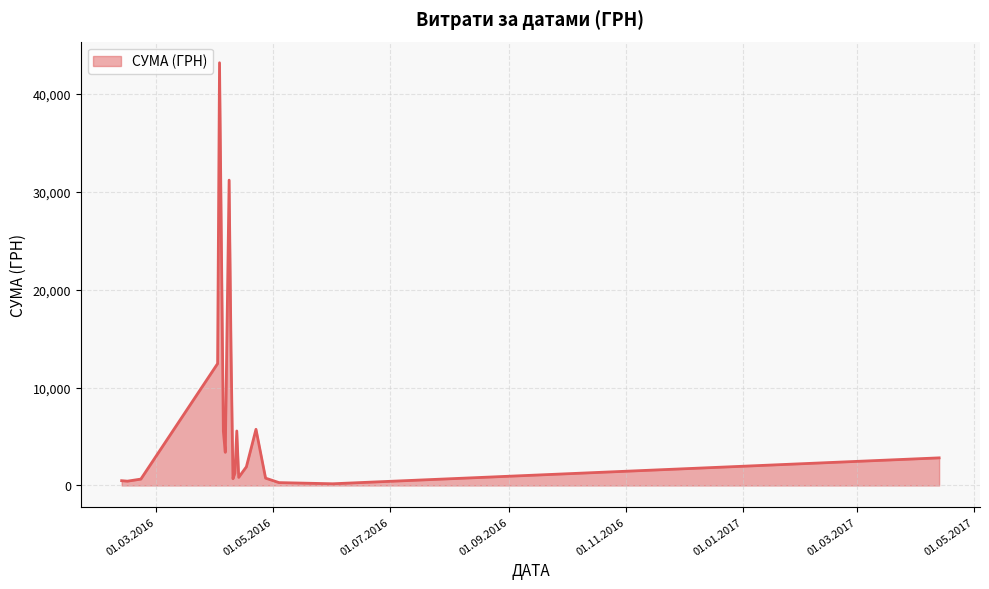

What is the maximum value shown in the chart?

43147.0